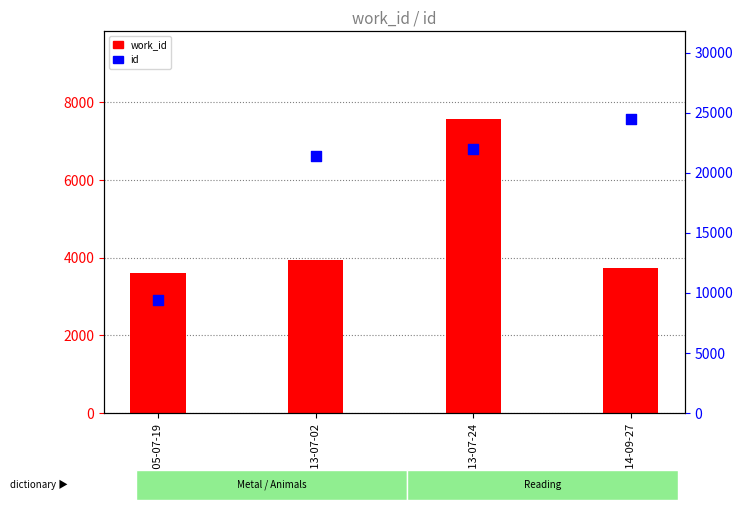

Which series contains the highest Y value?

id